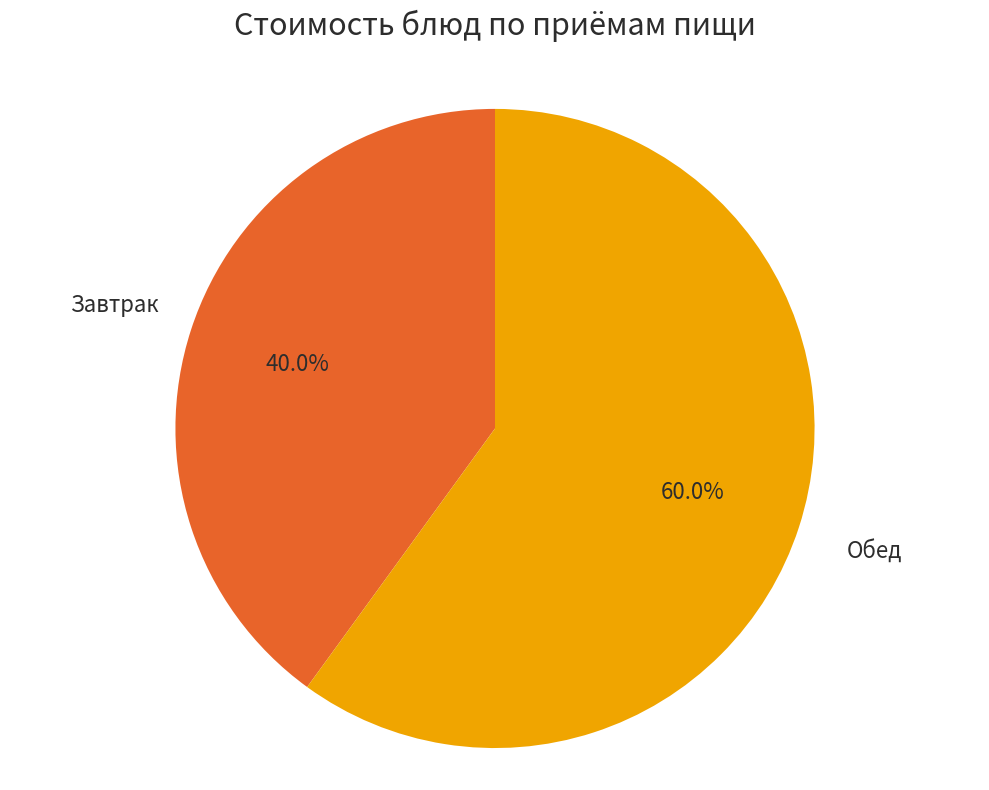

Is there a majority slice in this chart?

Yes